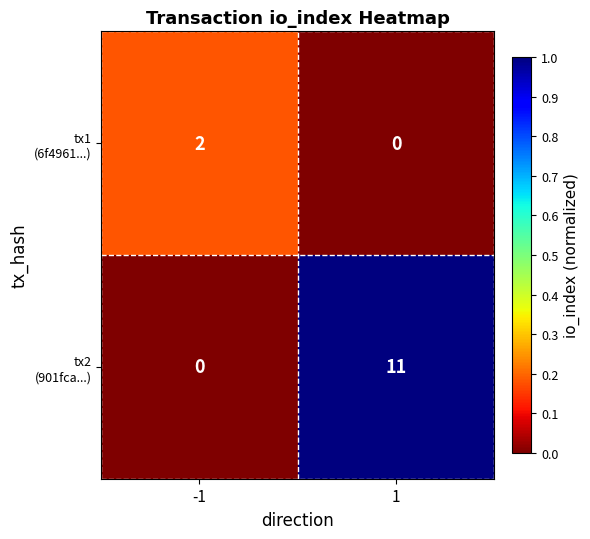

What is the greatest value displayed?

11